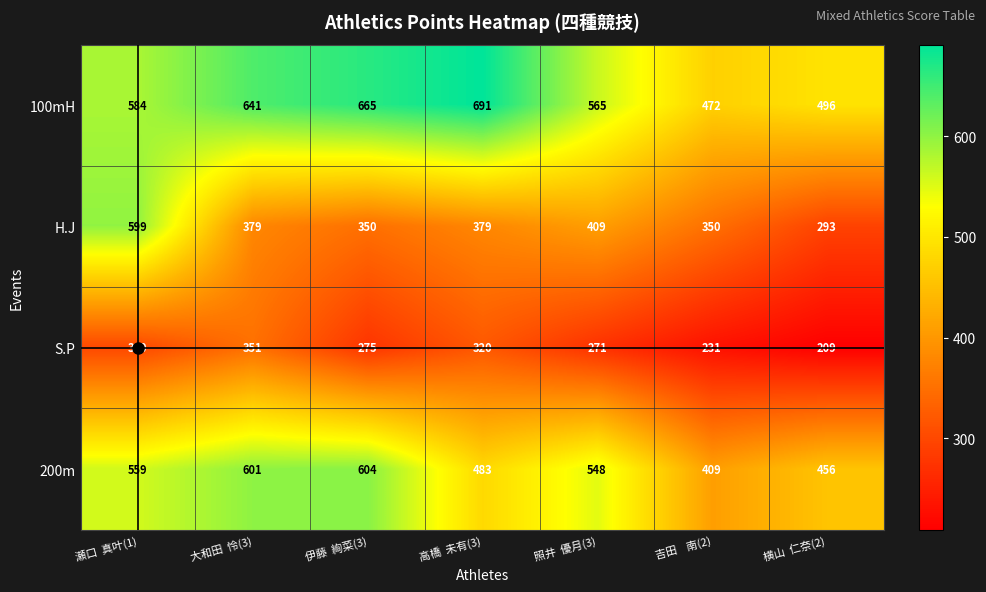

Between 瀬口  真叶(1) and 吉田    南(2), which series saw the biggest shift?

H.J